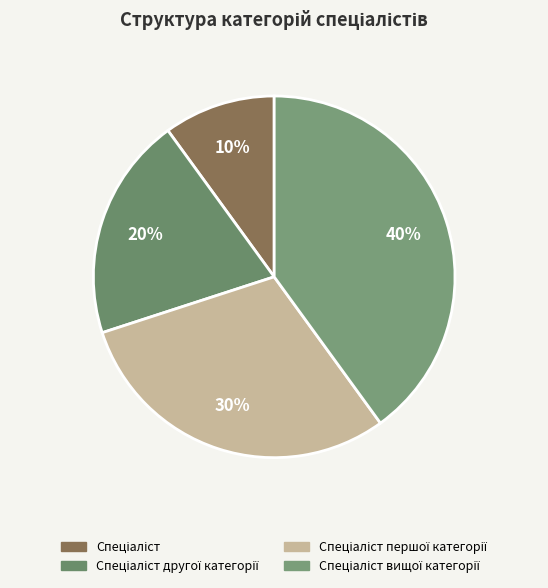

How many segments does this pie chart have?

4